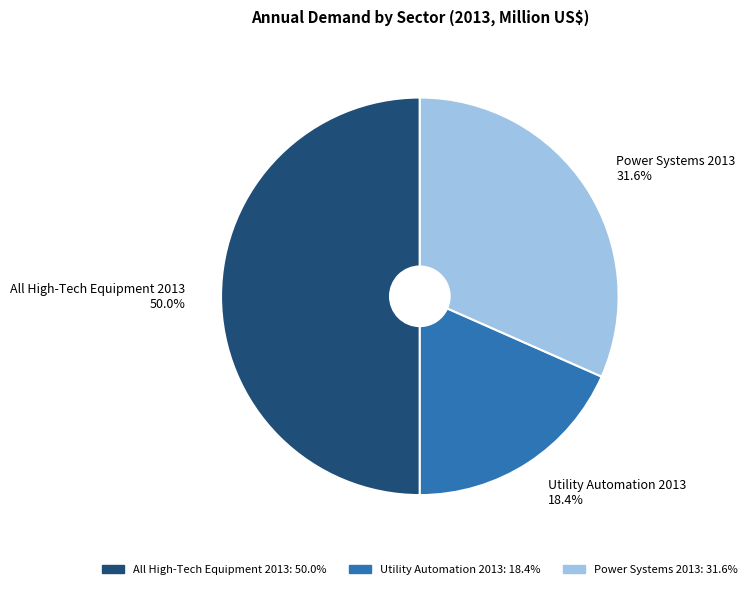

Is it true that Power Systems 2013 is 32% of the pie?

True